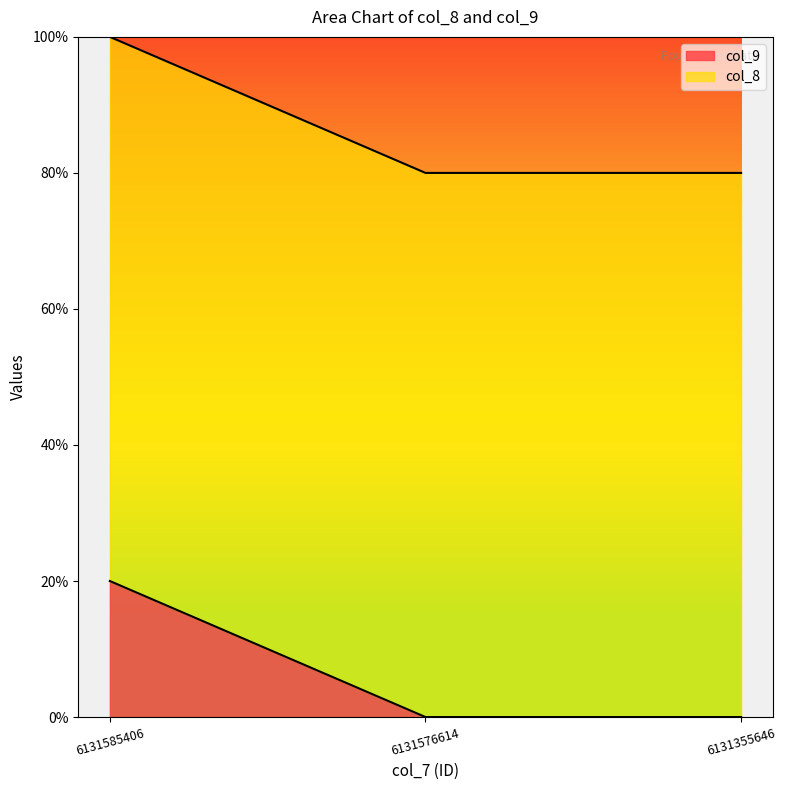

At which category does the chart reach its minimum across all series?

6131576614